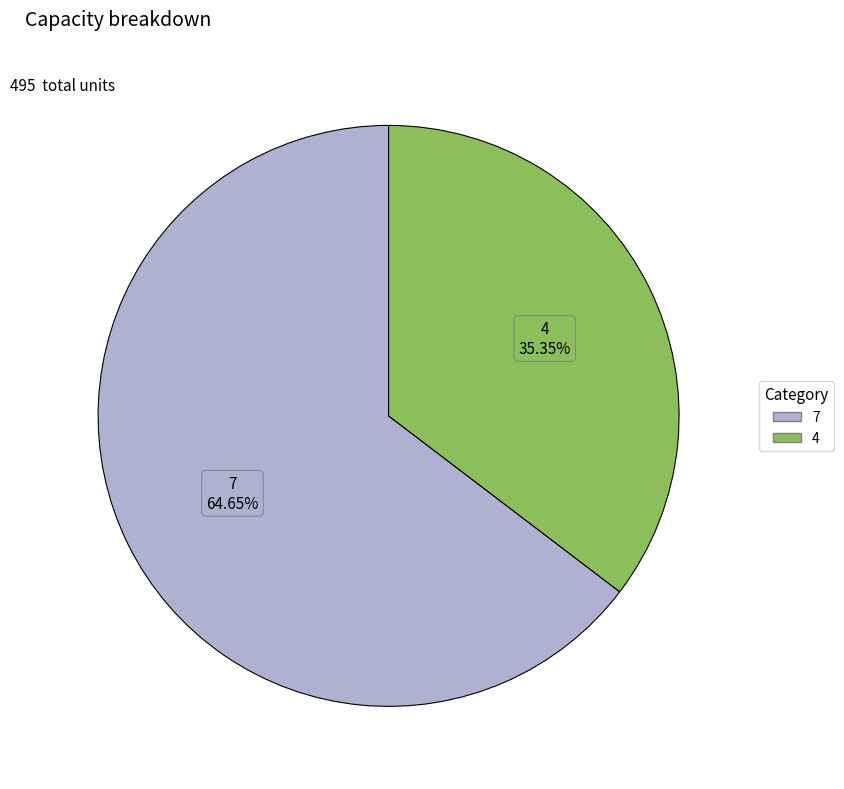

Do 4 and 7 together represent more than half of the pie?

Yes